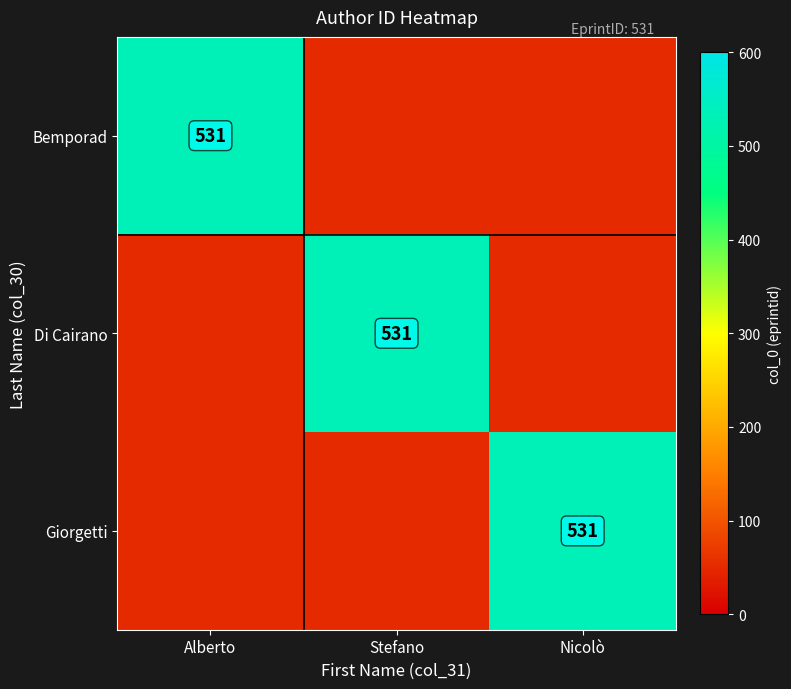

At which label is Di Cairano closest to 290?

Alberto